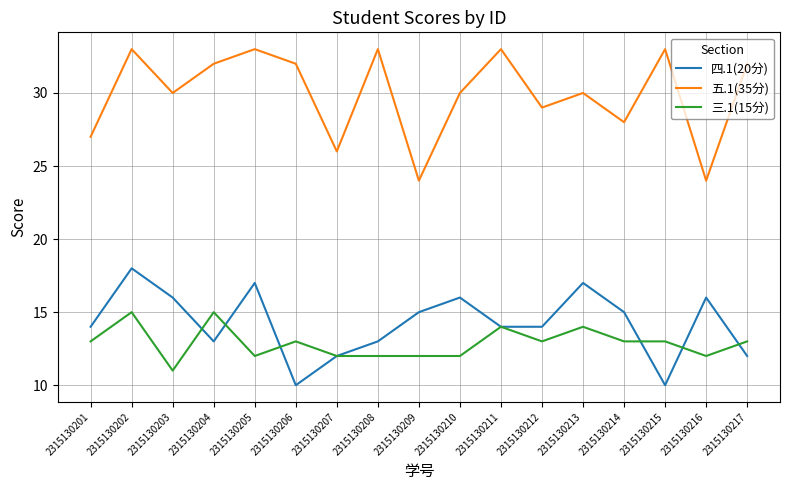

The 五.1(35分) series shows 11 at 2315130210. True or false?

False